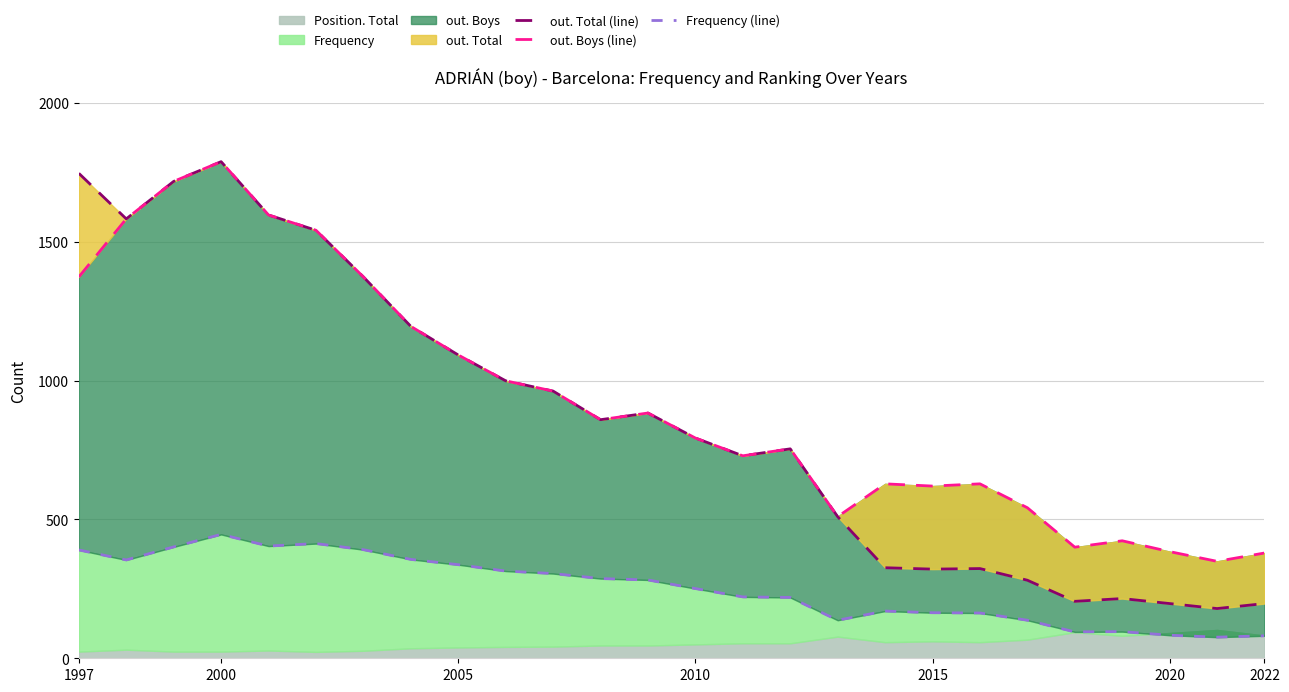

In Frequency (line), how many points are lower than both neighbors (excluding endpoints)?

5